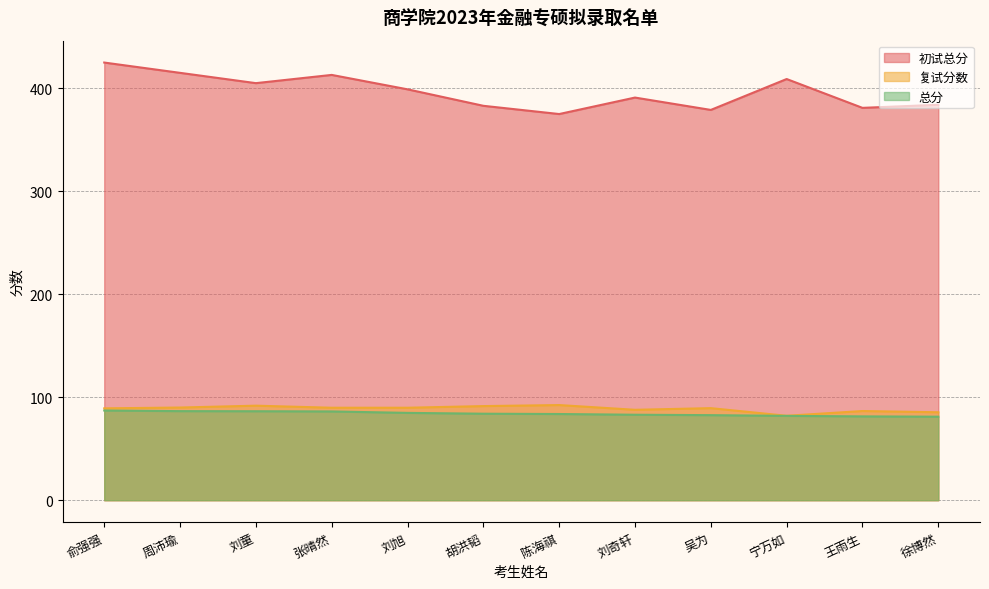

At how many categories does at least one series exceed 320?

12